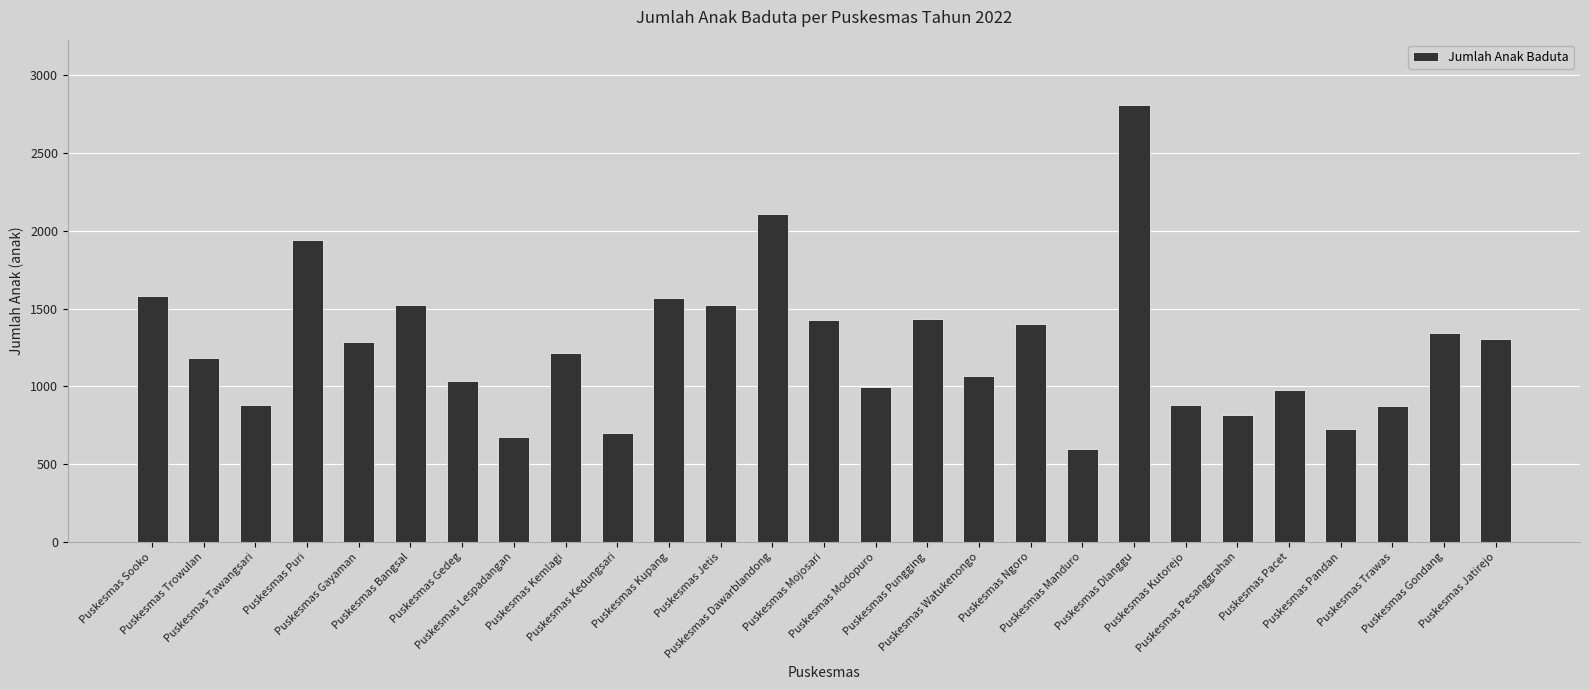

At which category does the chart reach its peak across all series?

Puskesmas Dlanggu